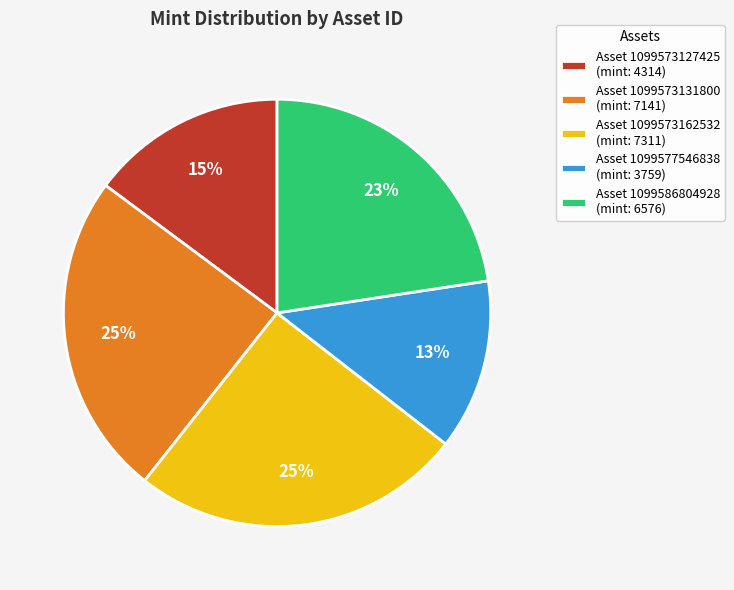

Which slice is the smallest?

Asset 1099577546838 (mint: 3759)